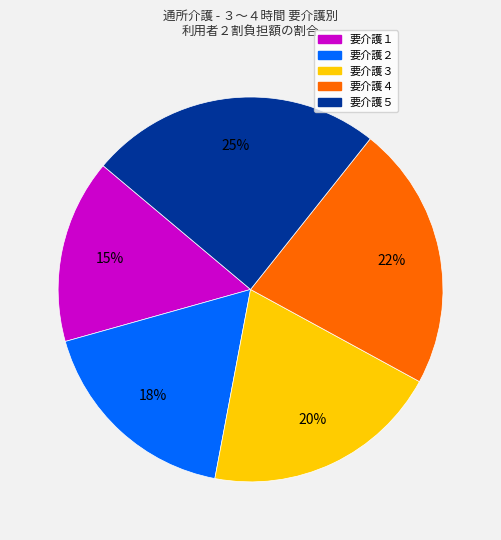

Does 要介護２ account for over 50% of the chart?

No